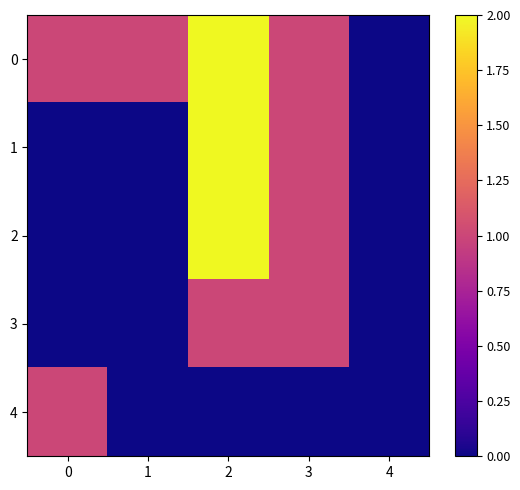

Which has a higher value, 1 or 0?

1